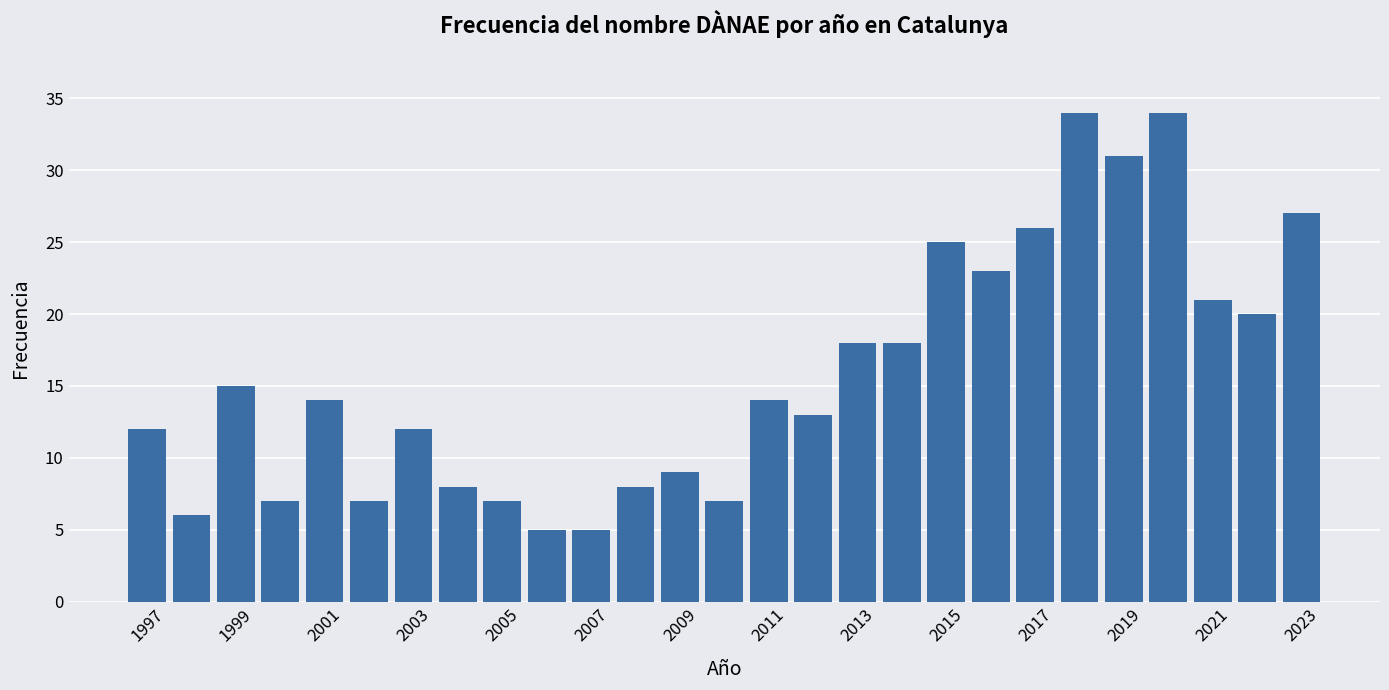

What is the sum of all values?

426